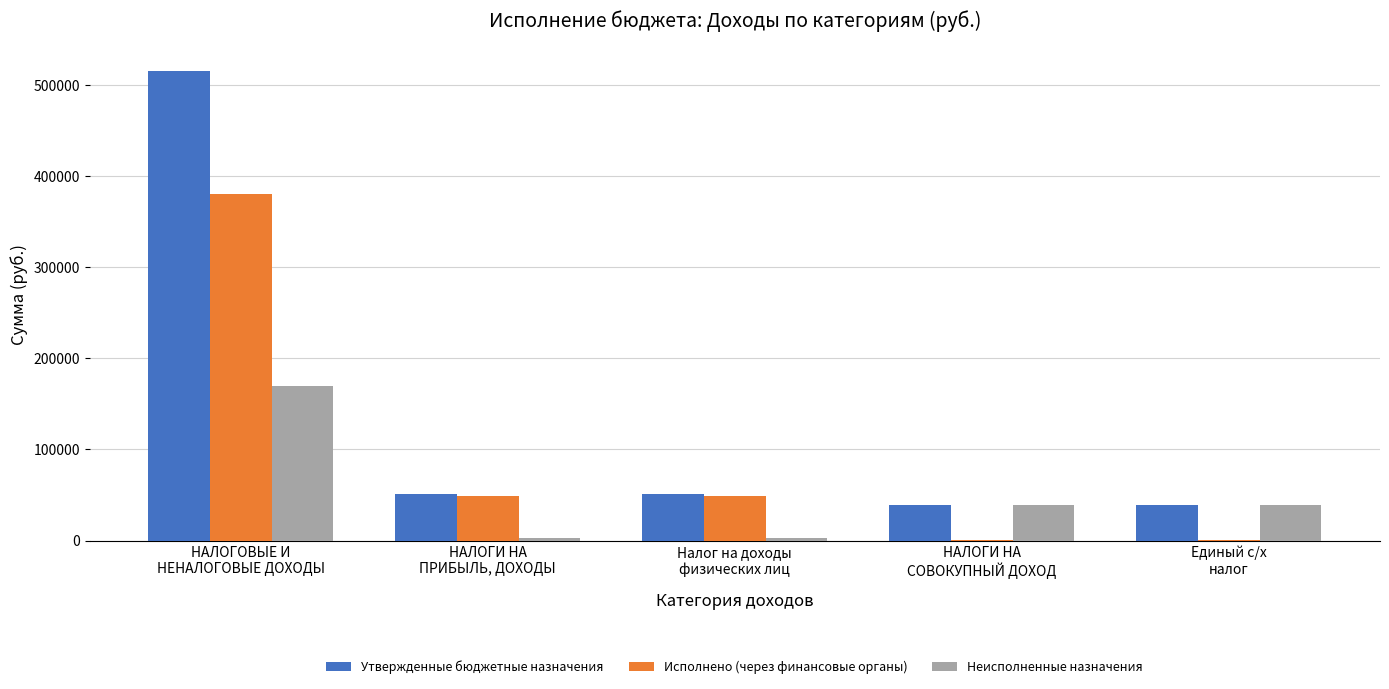

Read the Исполнено (через финансовые органы) value at НАЛОГОВЫЕ И
НЕНАЛОГОВЫЕ ДОХОДЫ.

379875.5